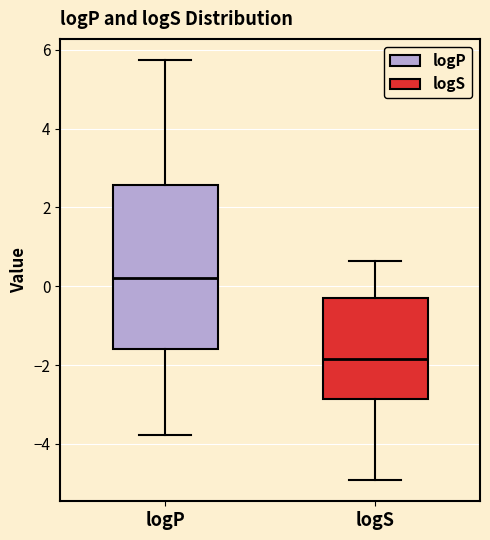

Reading left to right, transcribe this box plot: for each box, give where its median line is, the range the box spans, and where its two whiskers end, as read against the y-axis. The values are not printed on the chart, so give them approximately, as read against the axis.

logP: median 0.2, box -1.6 to 2.6, whiskers -3.8 to 5.8
logS: median -1.8, box -2.8 to -0.4, whiskers -5.0 to 0.6